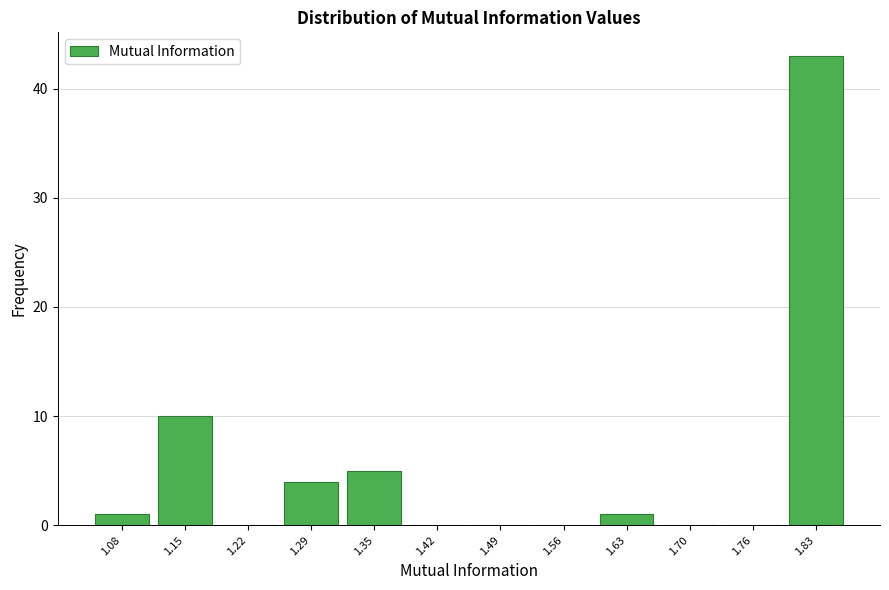

Reading left to right, transcribe this chart: for each bar, give the range it covers on the x-axis and its height. Neither the bar edges nor the heights are printed on the chart, so give them approximately, as read against the axes.

1.05 to 1.11: 1
1.11 to 1.18: 10
1.18 to 1.25: 0
1.25 to 1.32: 4
1.32 to 1.39: 5
1.39 to 1.46: 0
1.46 to 1.52: 0
1.52 to 1.59: 0
1.59 to 1.66: 1
1.66 to 1.73: 0
1.73 to 1.80: 0
1.80 to 1.87: 43